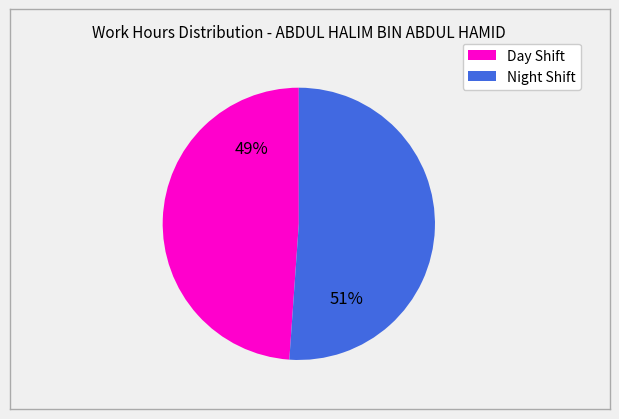

To the nearest percent, what is the average slice percentage?

50%